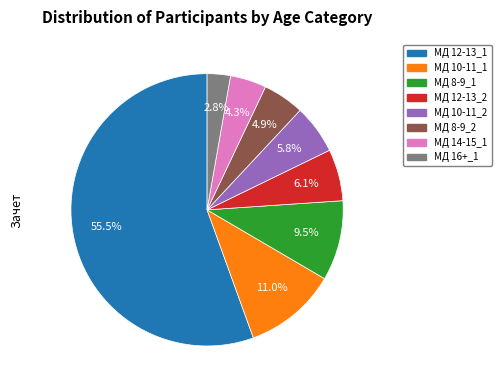

What is the smallest slice in the pie chart?

МД 16+_1